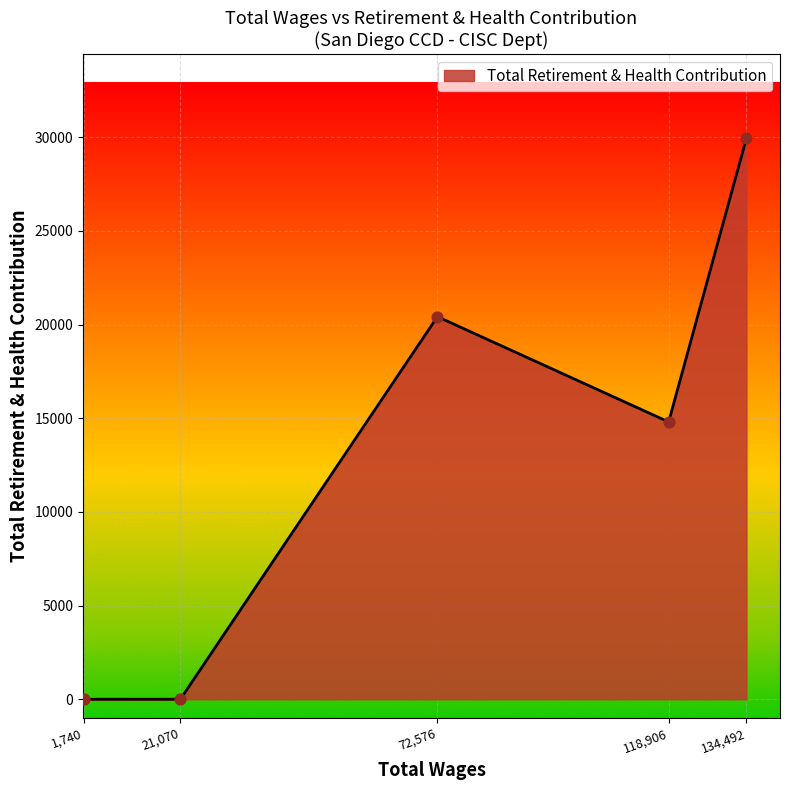

What is the change in value from 118,906 to 134,492?

+15147